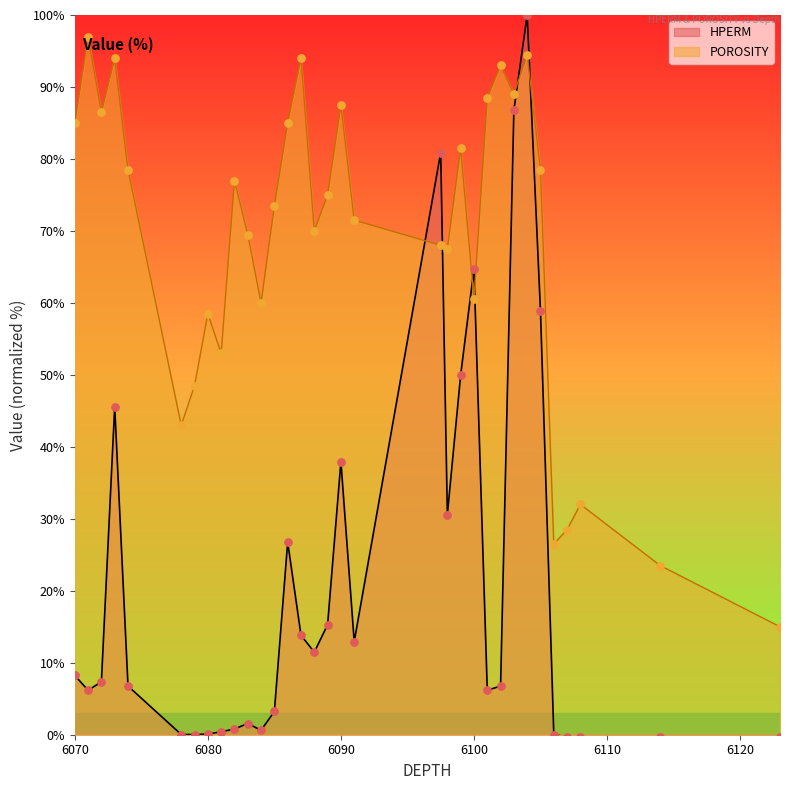

At how many categories does at least one series exceed 48?

27